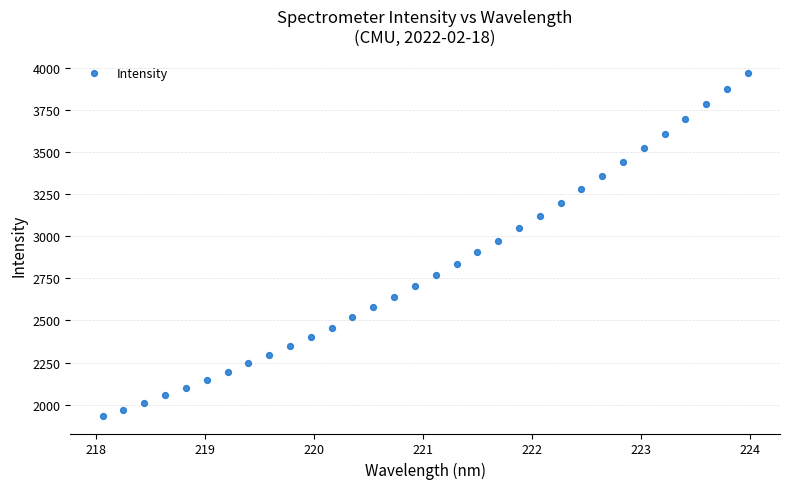

What is the range of X values (max minus min)?

5.9